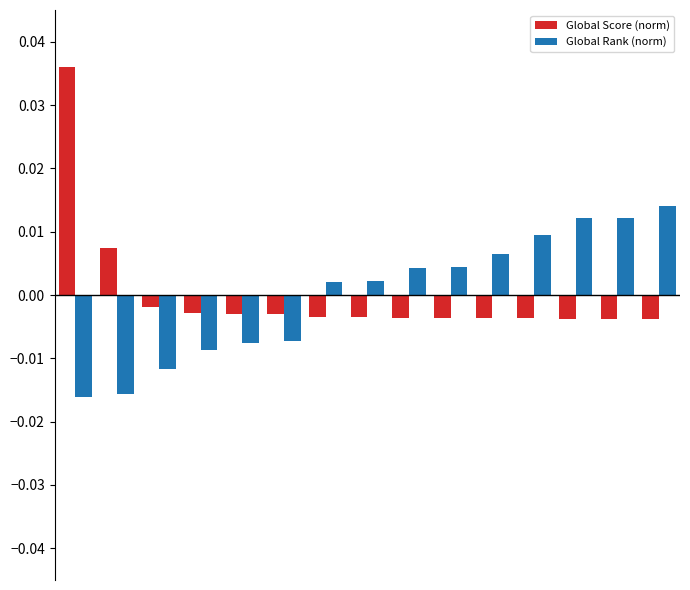

How many groups of bars are there?

15